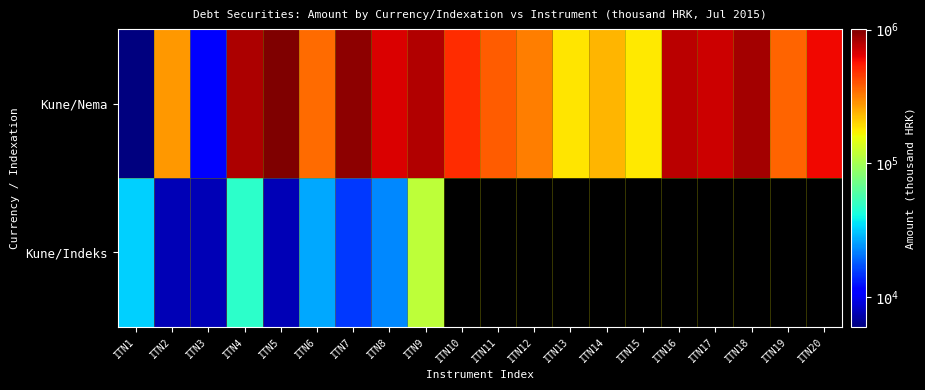

Reading left to right, what are all the values shown in this chart?

Kune/Nema: ITN1=5949	ITN2=274857	ITN3=11268	ITN4=815889	ITN5=1007497	ITN6=348572	ITN7=940157	ITN8=663450	ITN9=806727	ITN10=493828	ITN11=383252	ITN12=318940	ITN13=182345	ITN14=233775	ITN15=179369	ITN16=762927	ITN17=713194	ITN18=841290	ITN19=365755	ITN20=600511
Kune/Indeks: ITN1=32633	ITN2=7589	ITN3=7589	ITN4=47032	ITN5=7583	ITN6=26539	ITN7=15157	ITN8=22729	ITN9=117249	ITN10=0	ITN11=0	ITN12=0	ITN13=0	ITN14=0	ITN15=0	ITN16=0	ITN17=0	ITN18=0	ITN19=0	ITN20=0